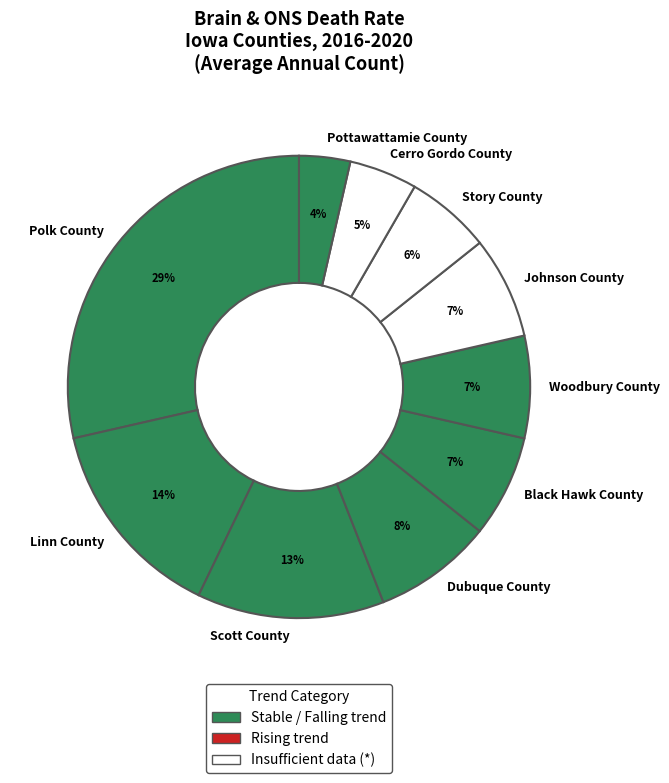

To the nearest percent, what is the difference between the Cerro Gordo County and Black Hawk County slice percentages?

2%